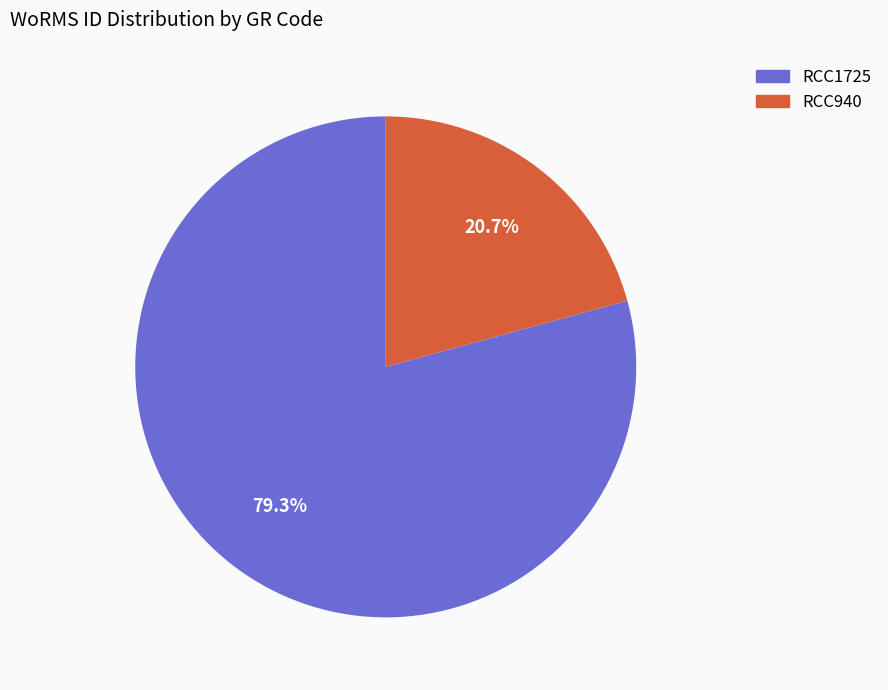

What is the ratio of the value at RCC1725 to the value at RCC940?

3.8